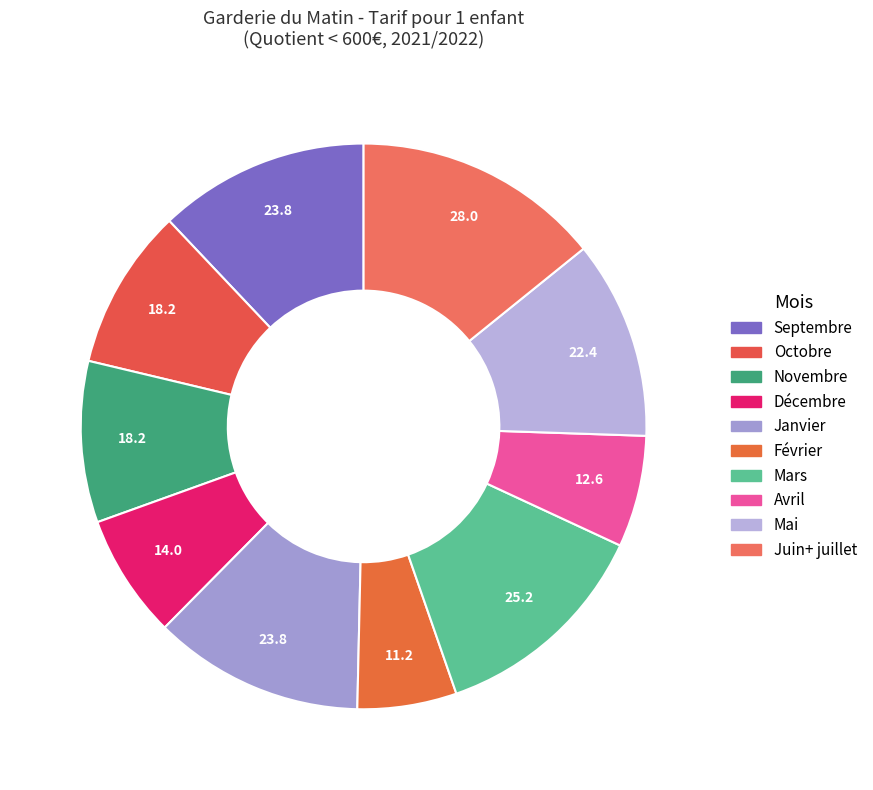

What percentage is the Mai slice, to the nearest percent?

11%